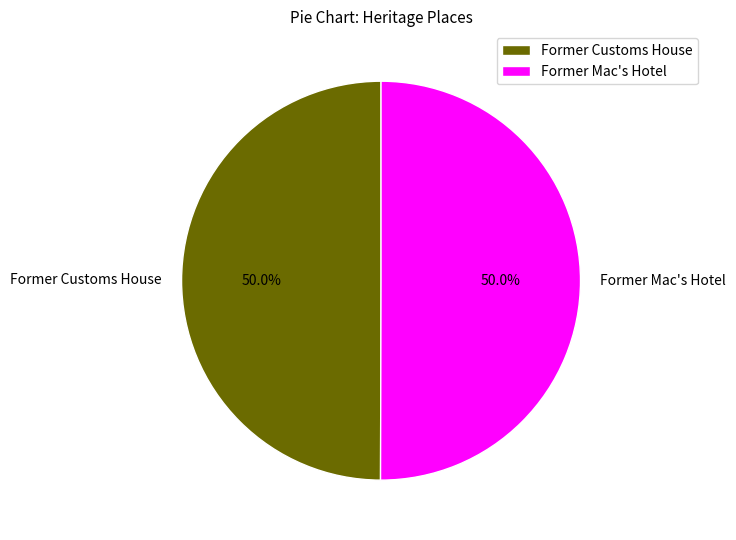

To the nearest percent, what portion does Former Mac's Hotel represent?

50%